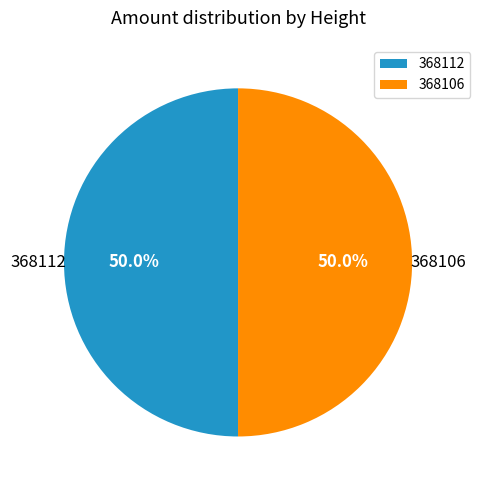

Is it true that 368112 is 44% of the pie?

False